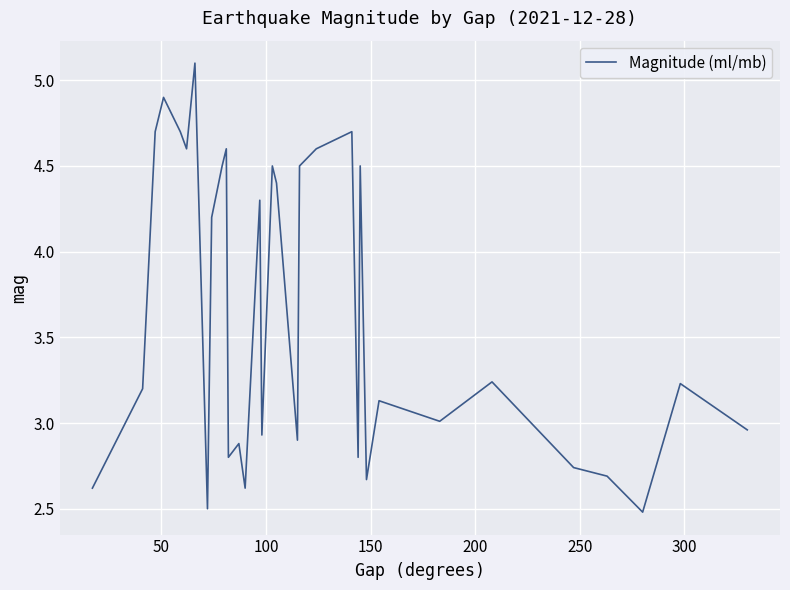

What is the greatest value displayed?

5.1